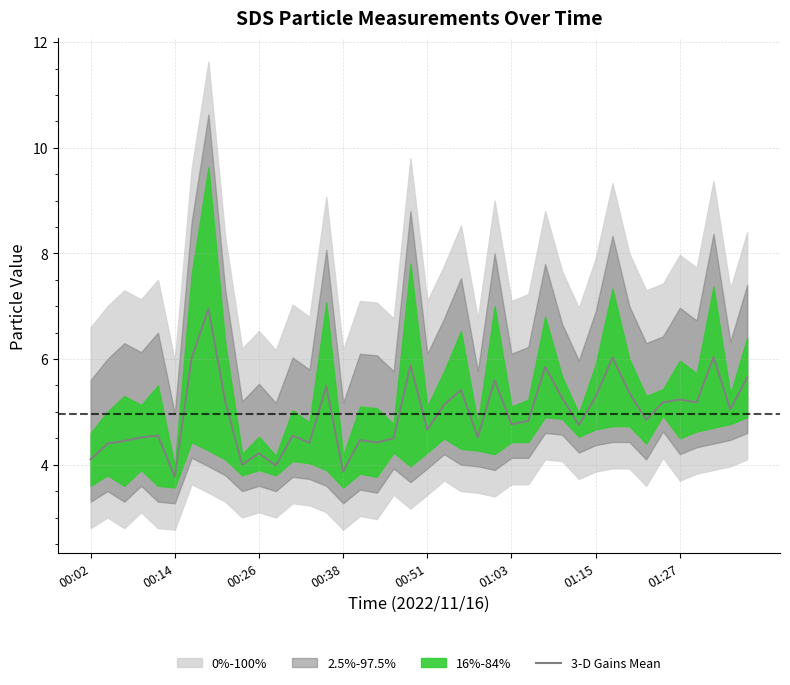

What is the highest value of the 3-D Gains Mean series?

7.0